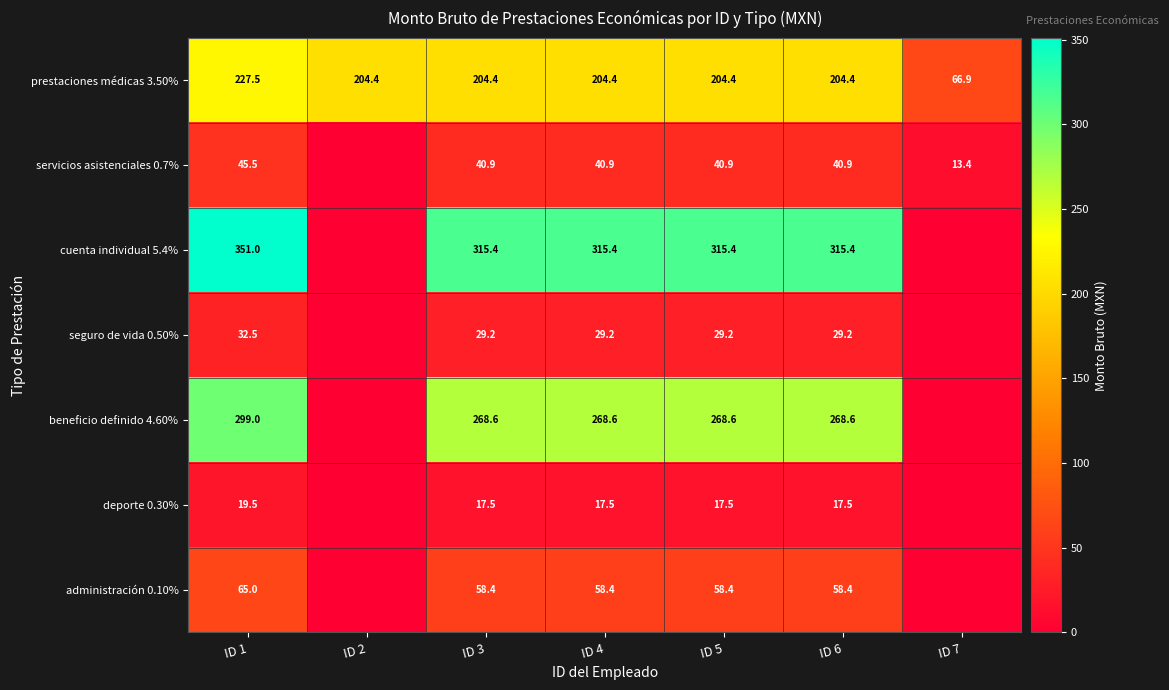

How many categories are shown in the chart?

7